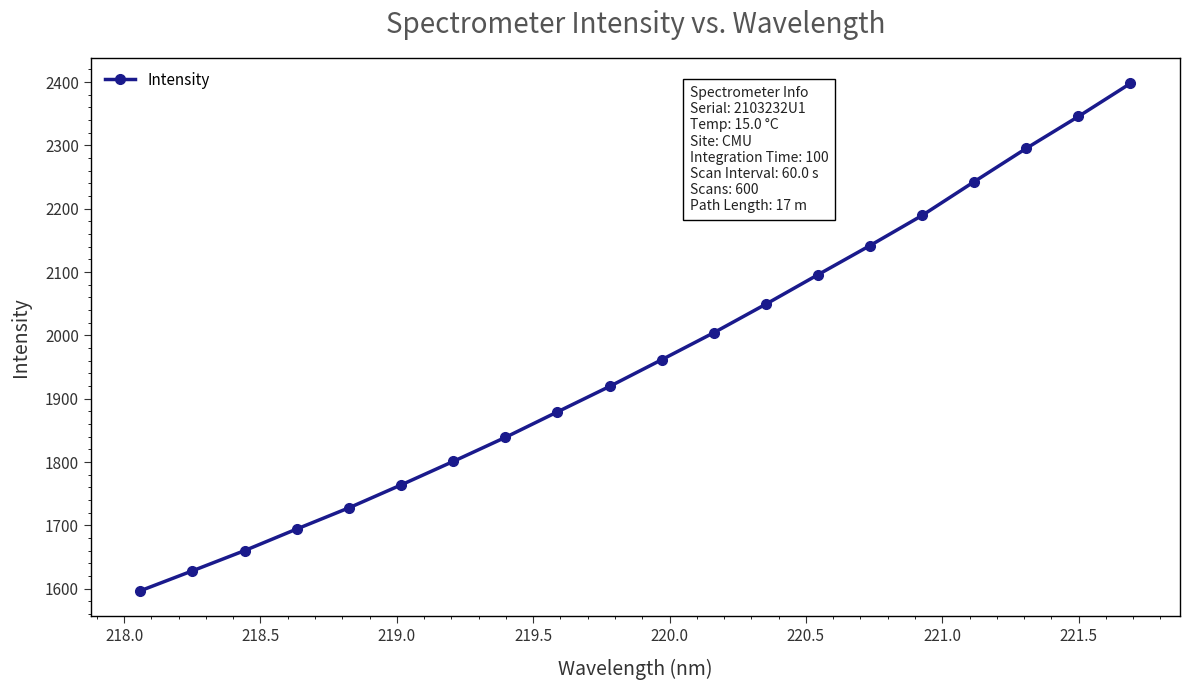

True or false: the data has more than 0 interior local peaks.

False